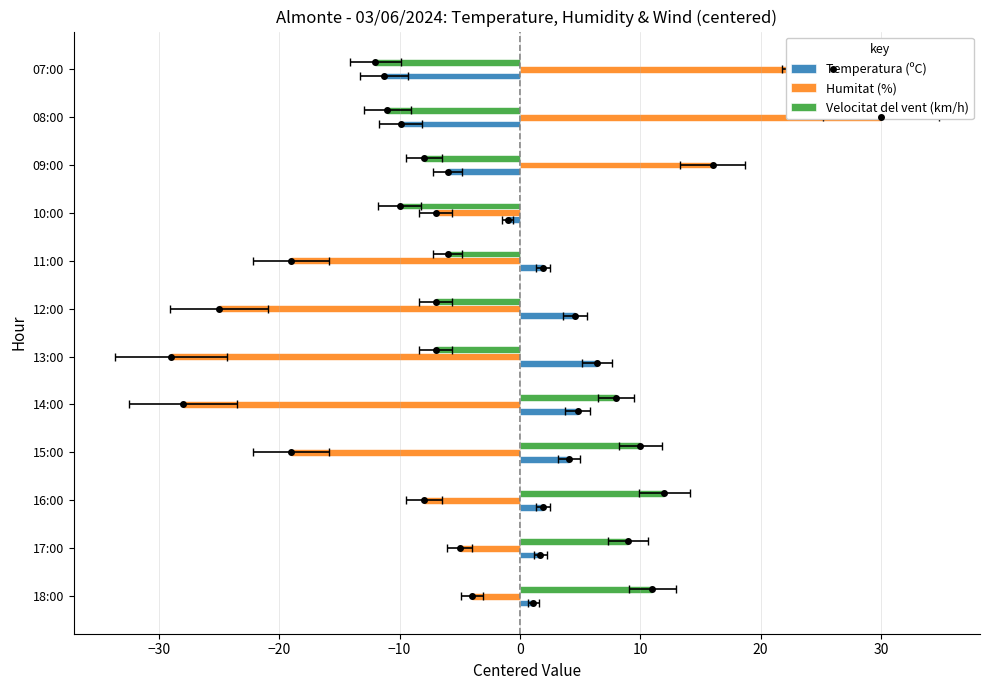

Which series changed the most between 16:00 and 10:00?

Velocitat del vent (km/h)